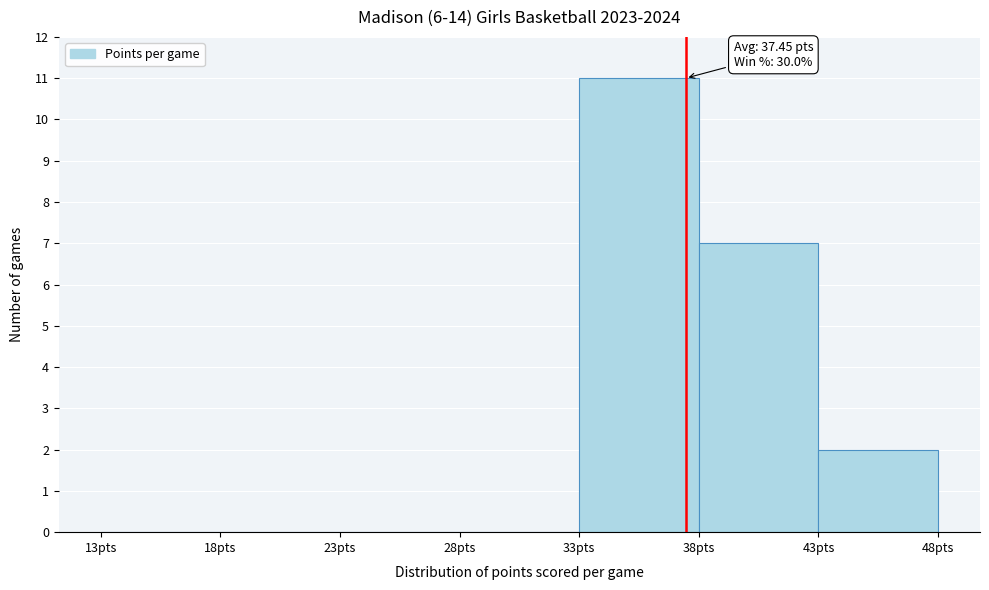

Which range on the x-axis has the tallest bar?

33 to 38